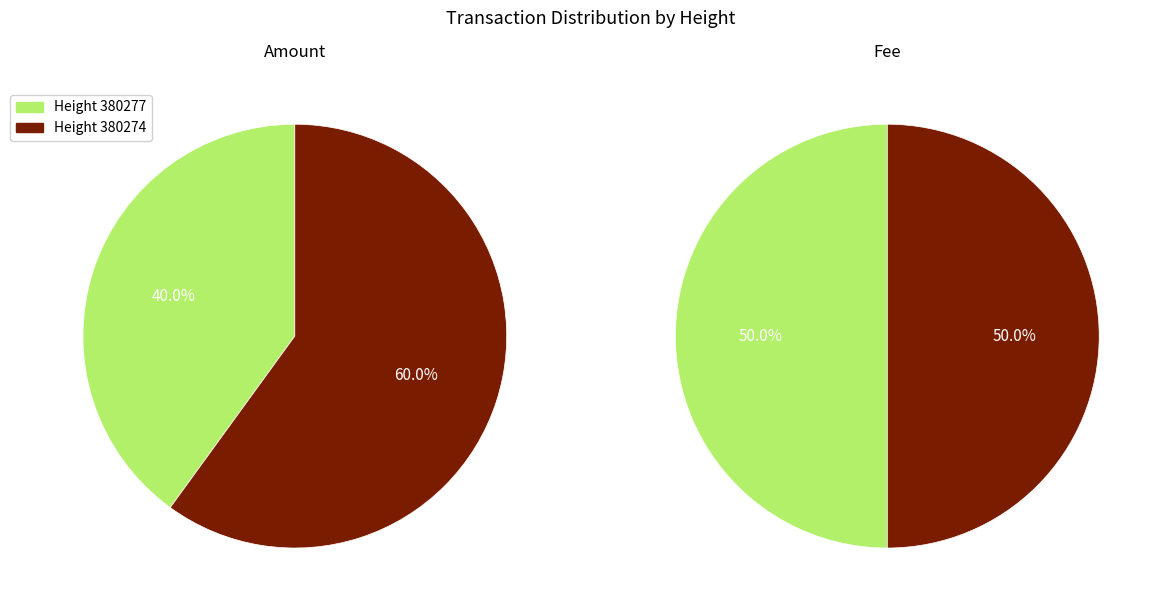

Between 380274 and 380277, which is larger?

380274